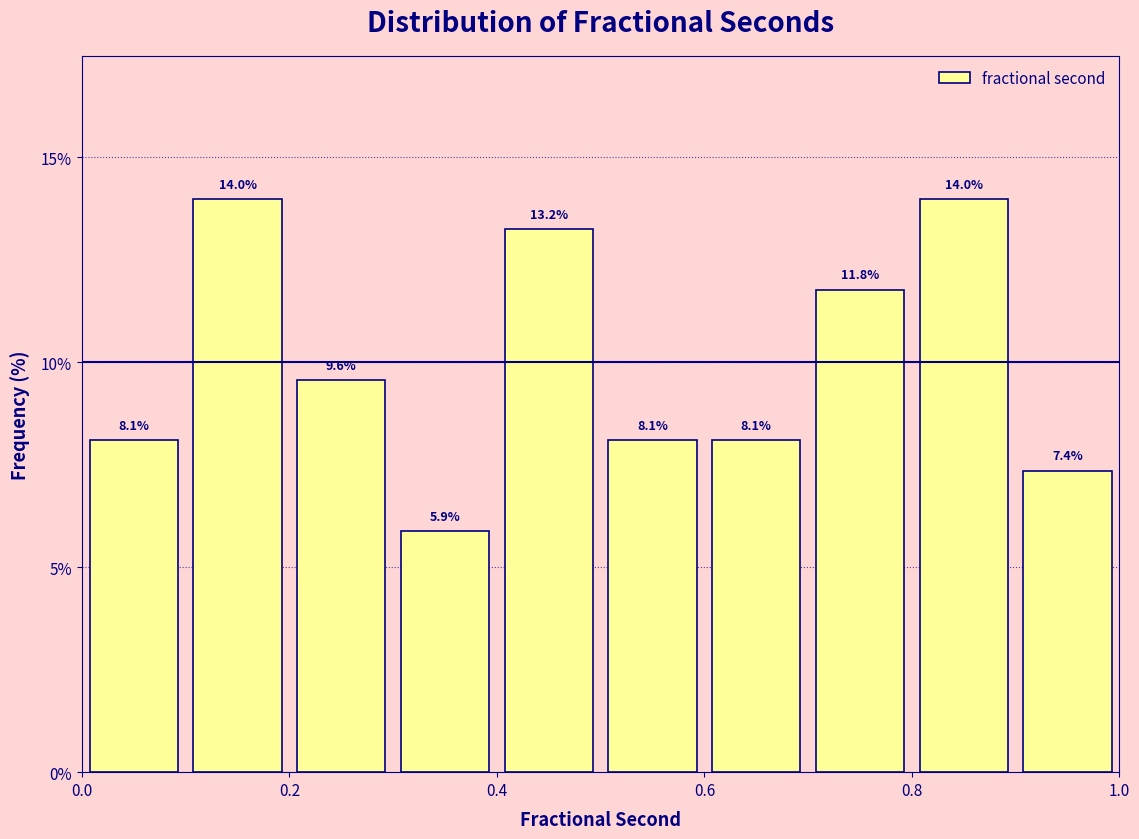

How tall is the bar that spans 0.6 to 0.7 on the x-axis?

8.1